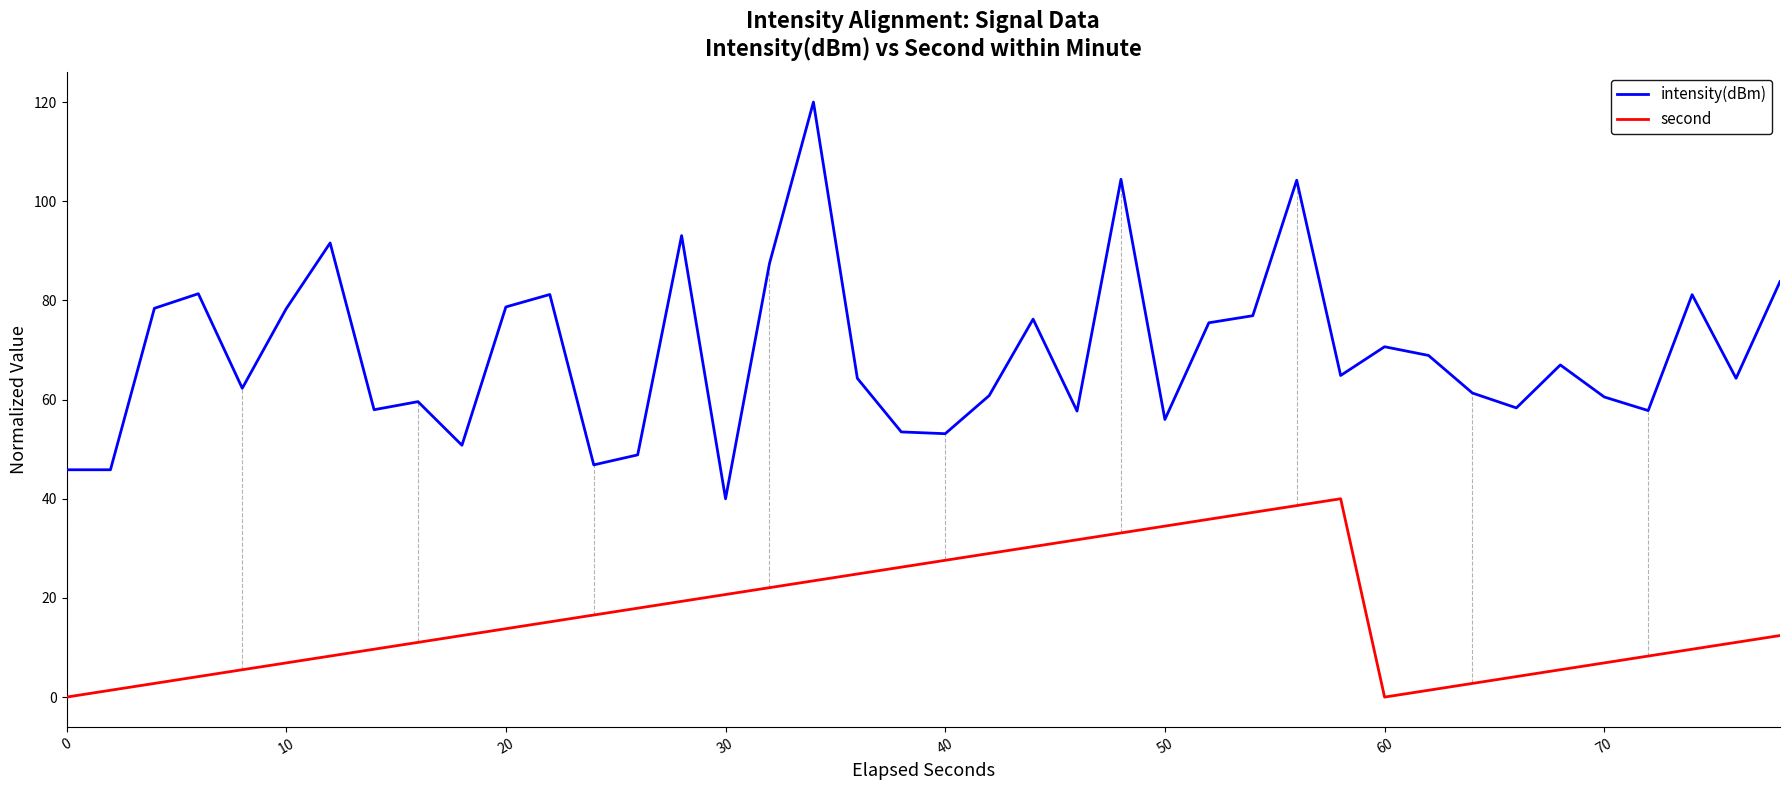

Rank the series by their maximum value, from lowest to highest.

second, intensity(dBm)